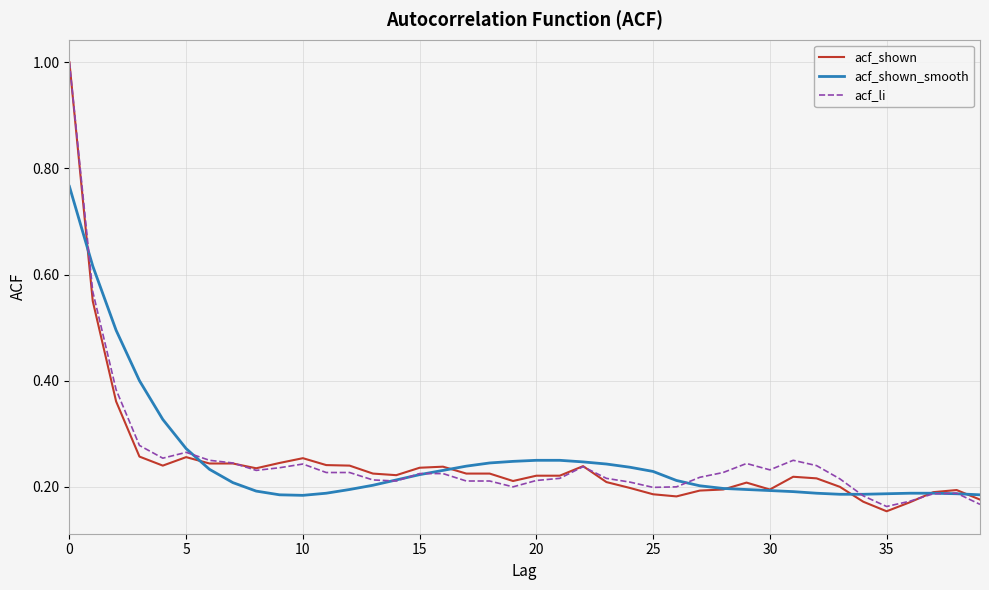

True or false: acf_shown_smooth and acf_li intersect in this chart.

True